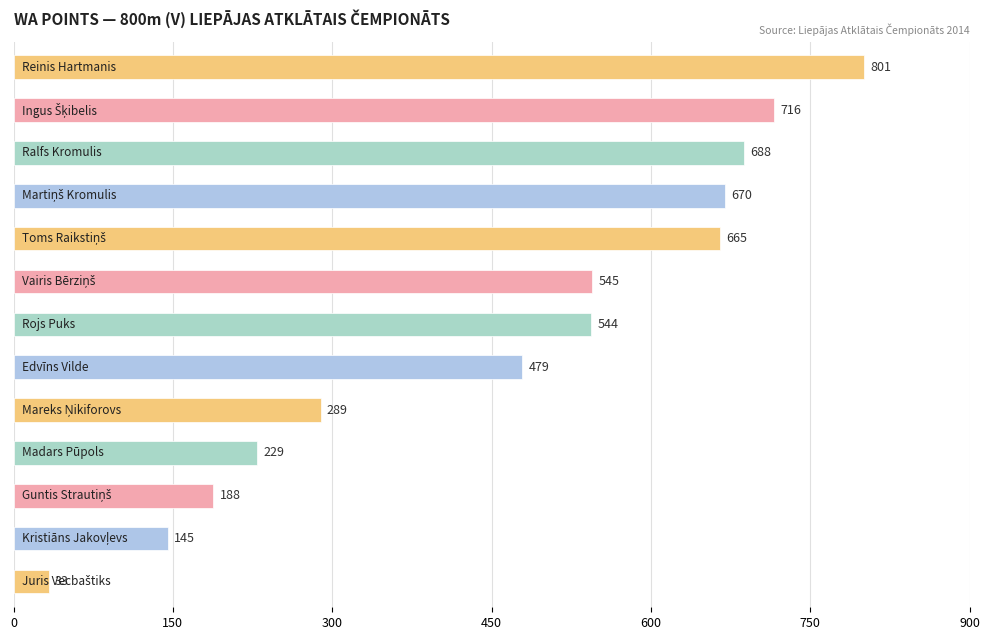

How many distinct data groups are displayed?

1